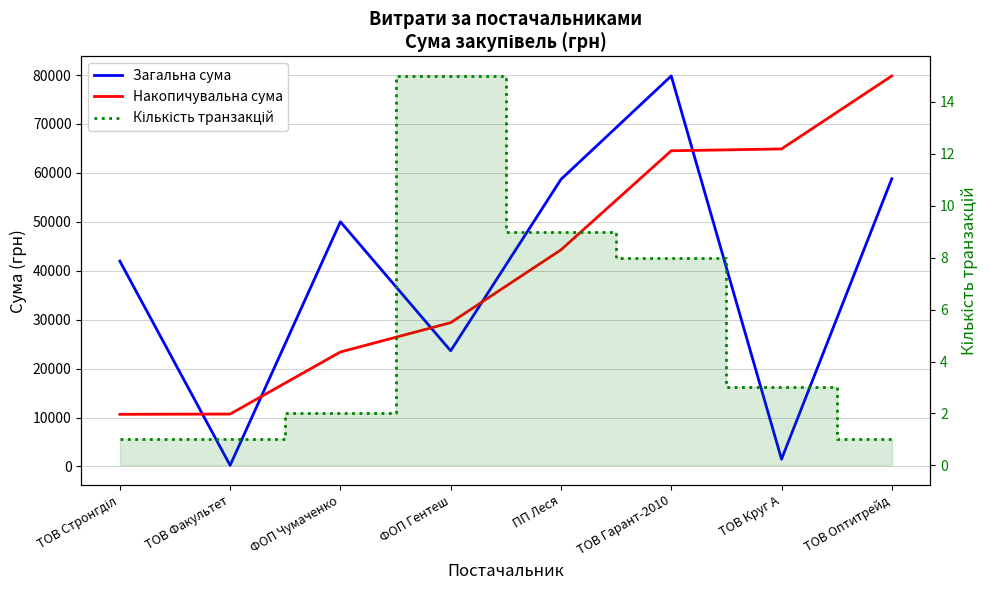

What is the difference between the maximum and minimum values in the Кількість транзакцій series?

14.0